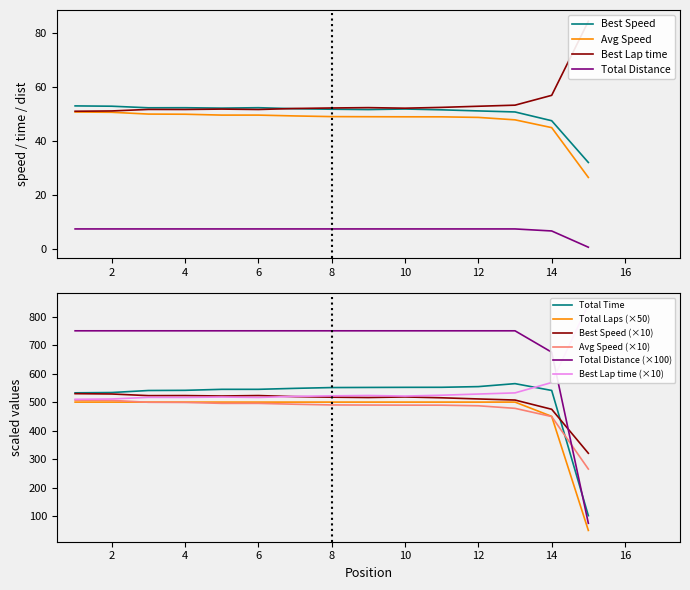

After their last crossing, which series has the higher values: Avg Speed (×10) or Total Distance (×100)?

Avg Speed (×10)